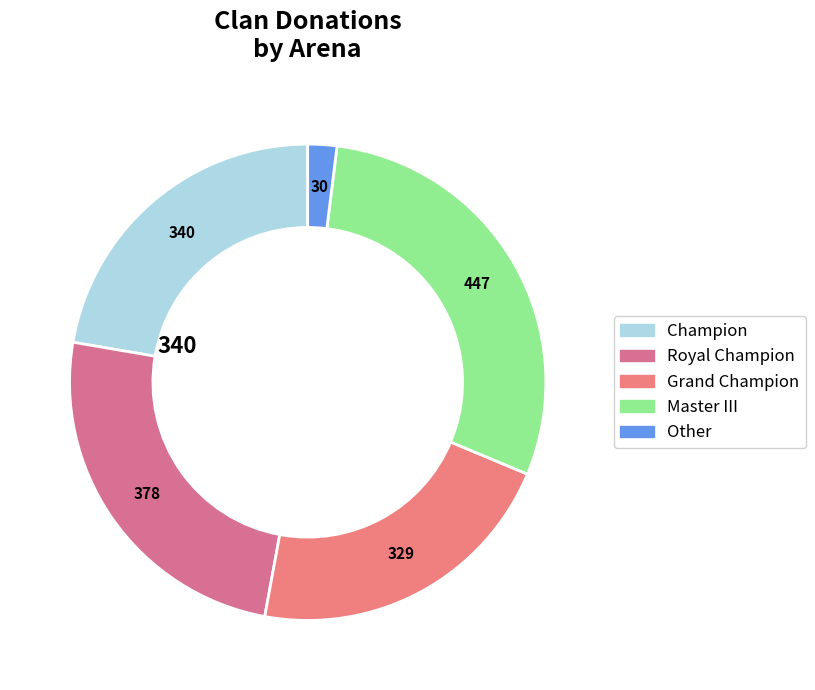

How many slices are in this pie chart?

5